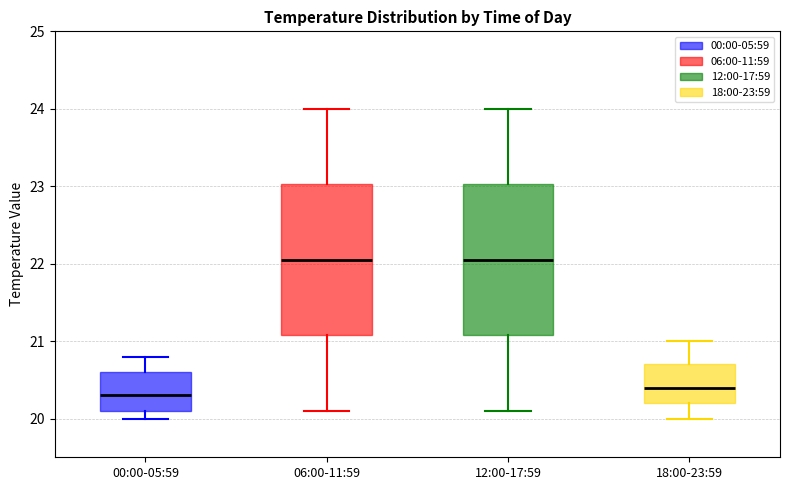

Reading left to right, read every box against the y-axis: the position of its median line, the range the box covers, and the ends of its whiskers. The values are not printed on the chart, so give them approximately, as read against the axis.

00:00-05:59: median 20.3, box 20.1 to 20.6, whiskers 20.0 to 20.8
06:00-11:59: median 22.1, box 21.1 to 23.0, whiskers 20.1 to 24.0
12:00-17:59: median 22.1, box 21.1 to 23.0, whiskers 20.1 to 24.0
18:00-23:59: median 20.4, box 20.2 to 20.7, whiskers 20.0 to 21.0